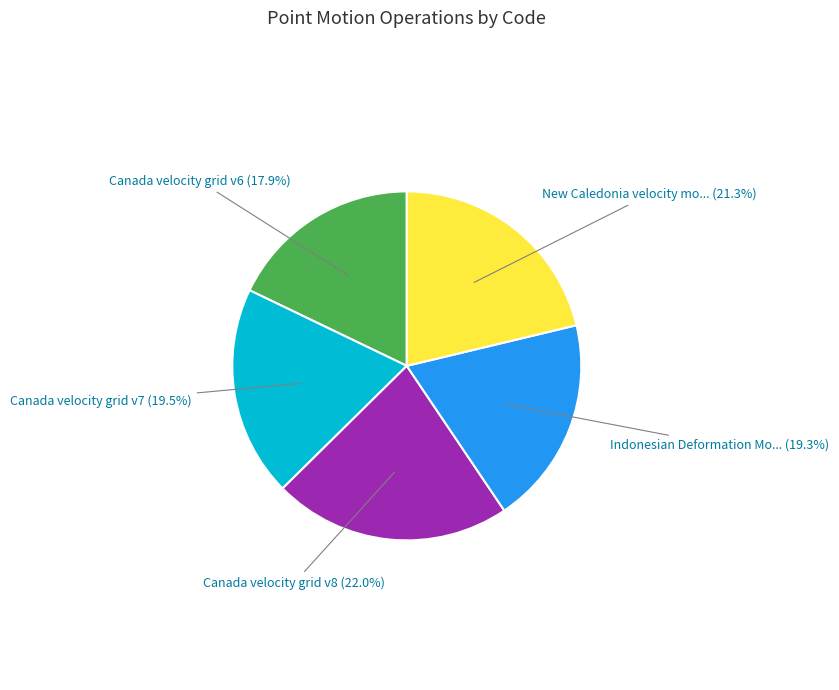

Does any single category account for the majority?

No